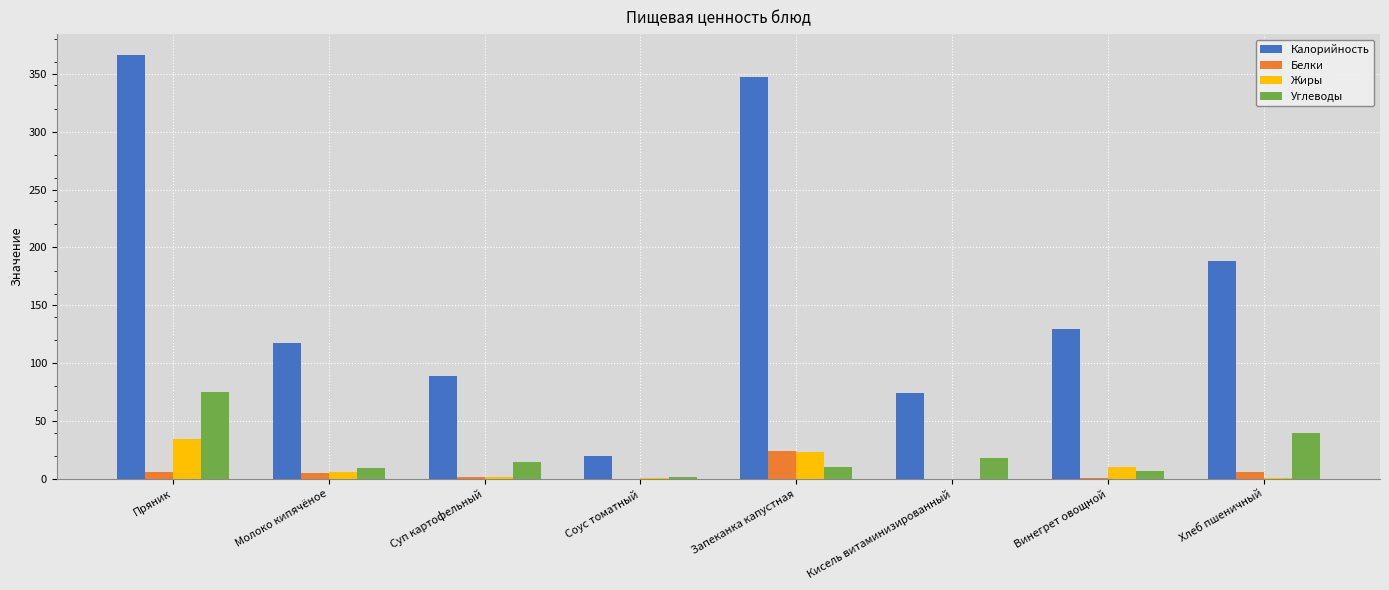

At which category is the sum across all series the highest?

Пряник